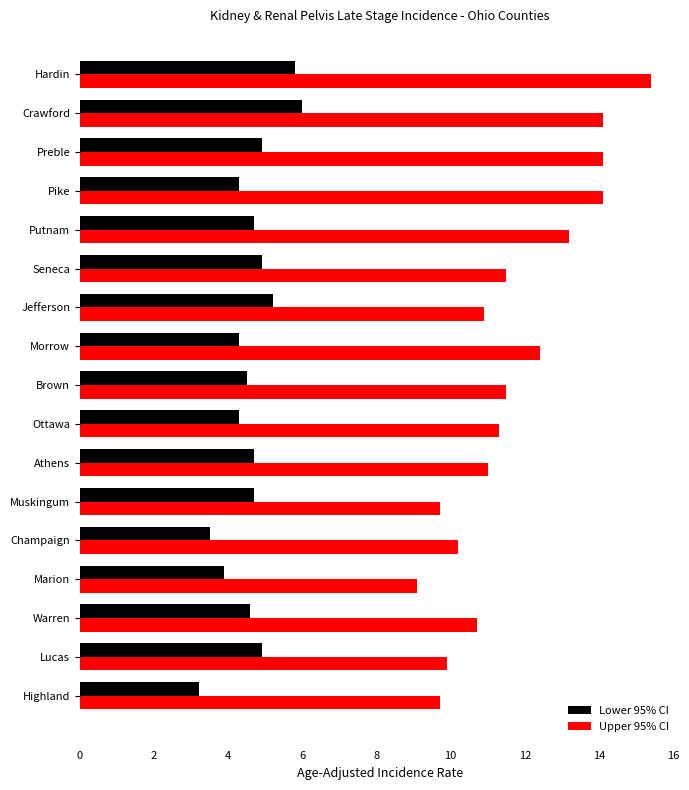

List the series in order of their overall mean, highest first.

Upper 95% CI, Lower 95% CI